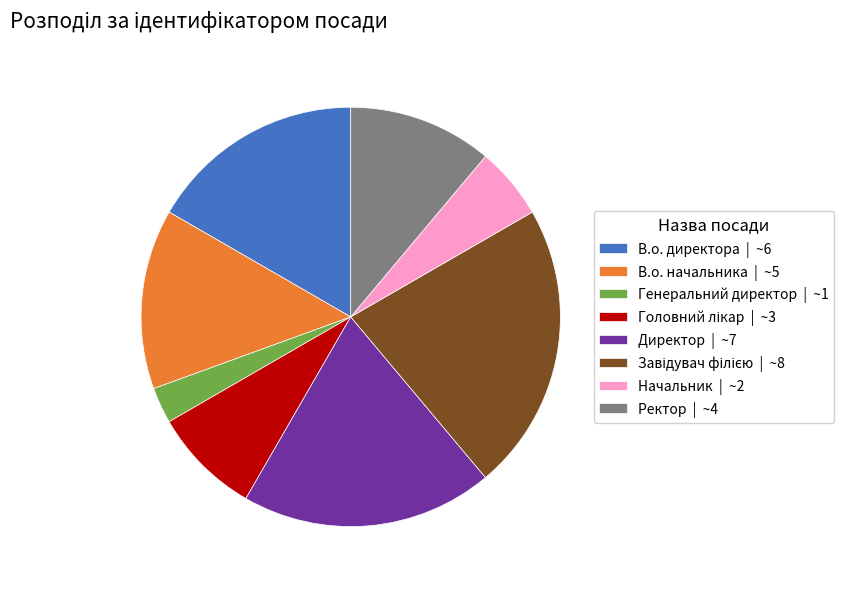

Does В.о. начальника represent more than half of the total?

No